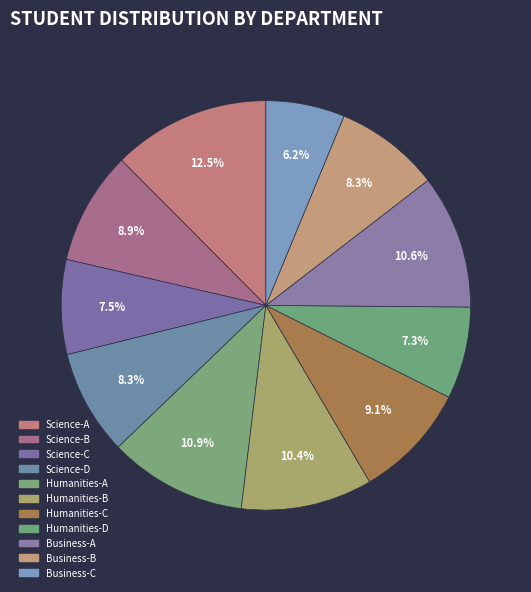

Does any single category account for the majority?

No